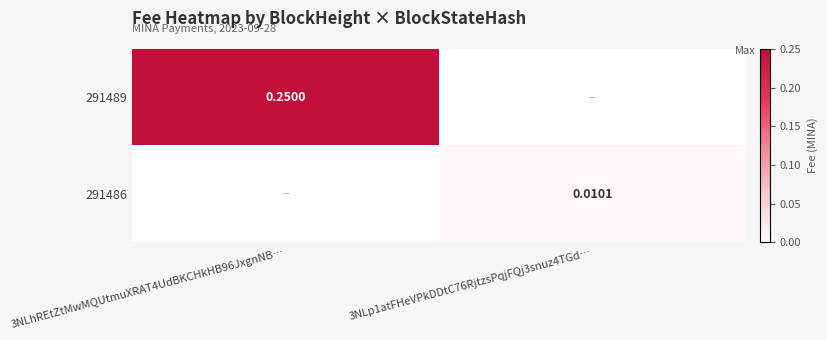

What is the maximum value shown in the chart?

0.2